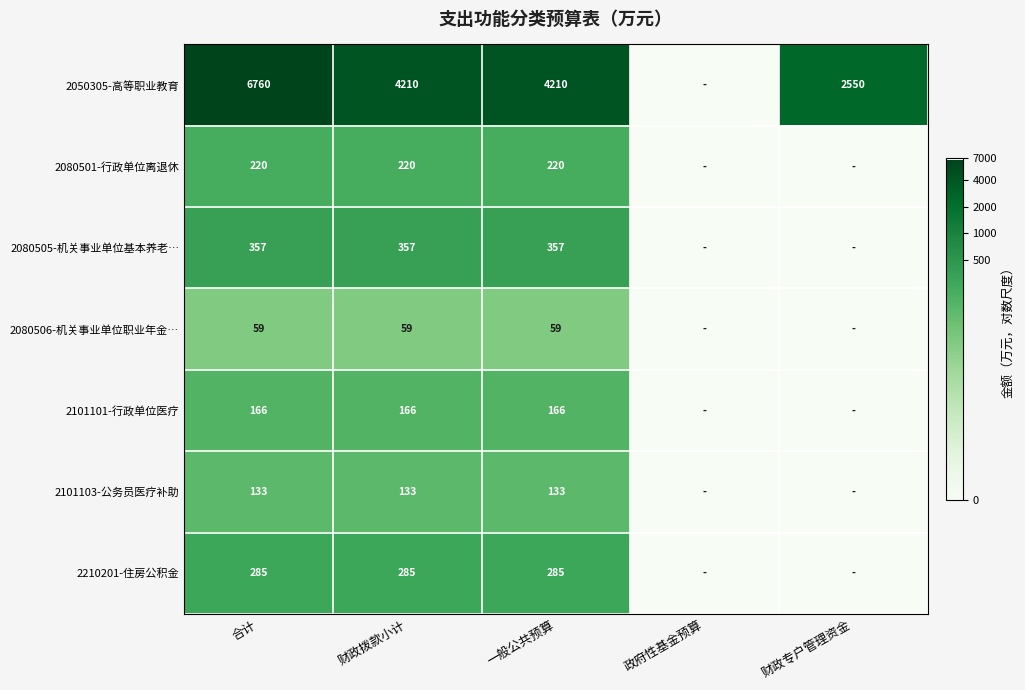

The value of 2080506-机关事业单位职业年金… at 合计 is 34. True or false?

False